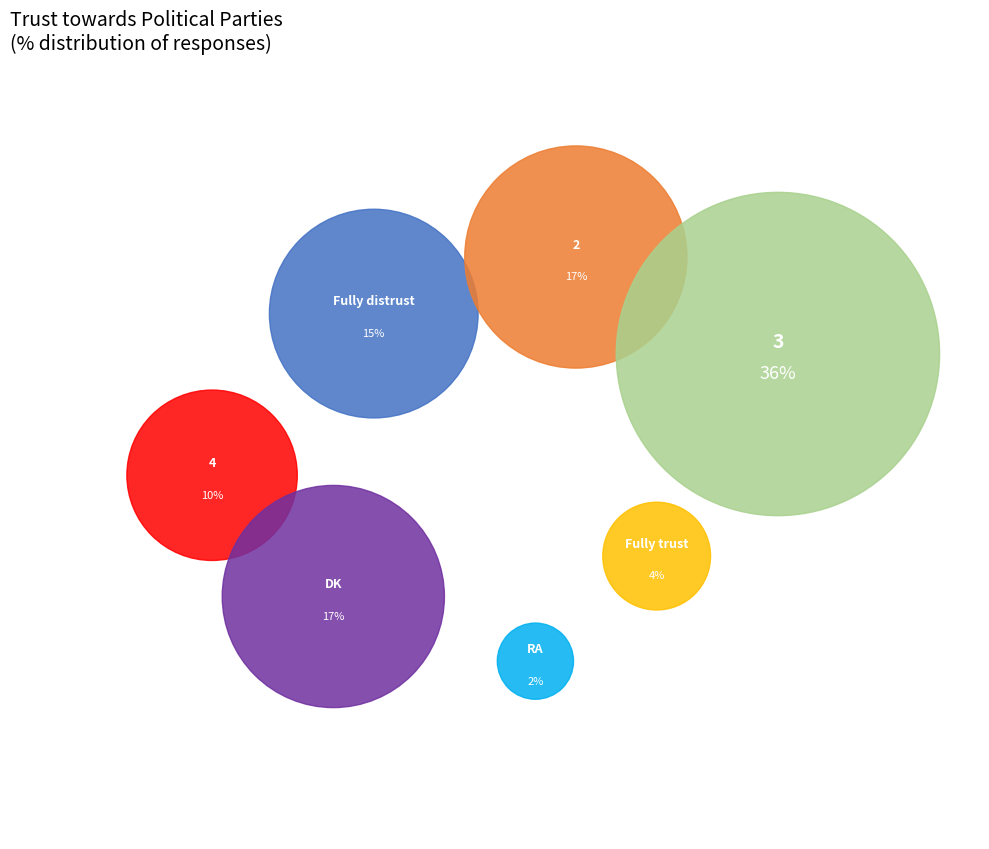

How many segments does this pie chart have?

7